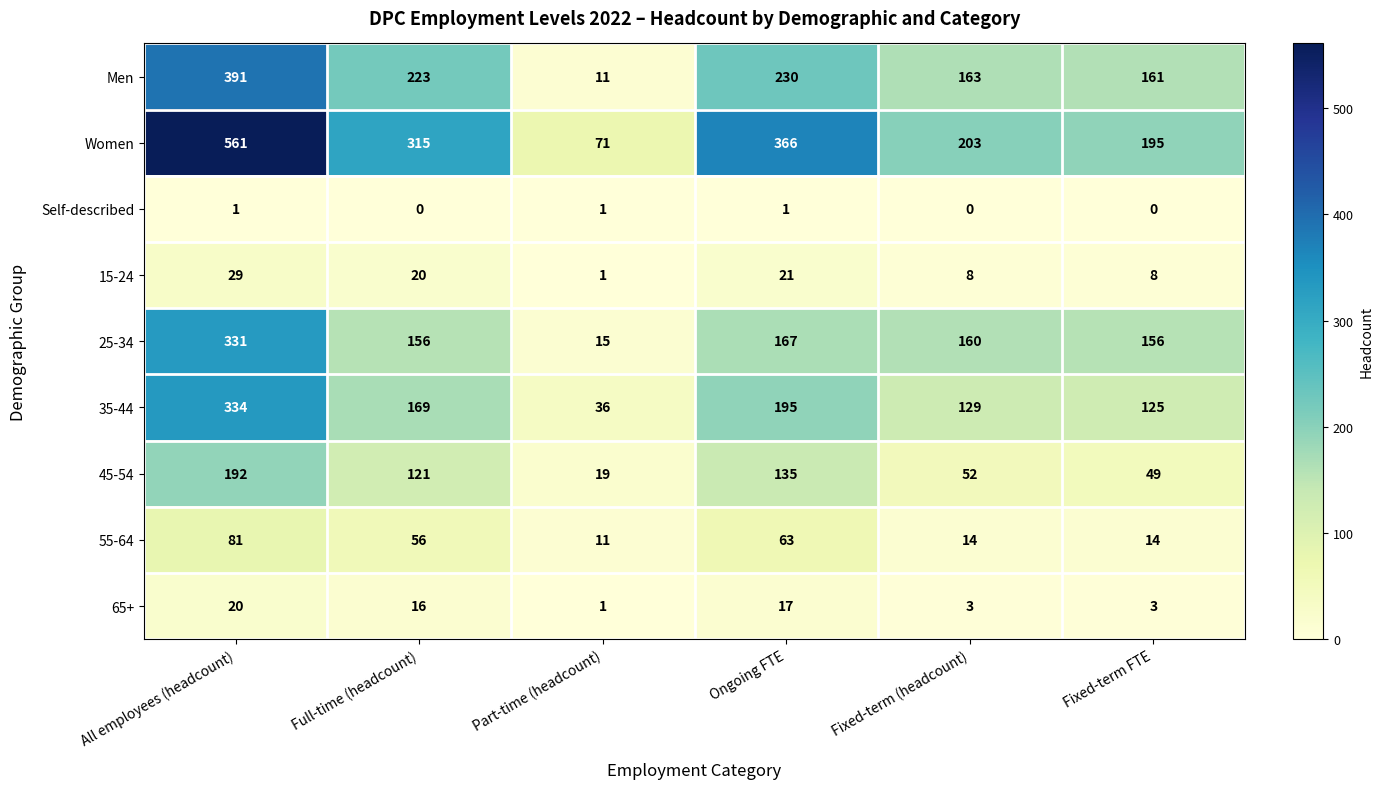

True or false: Men has a value of 52 at Fixed-term (headcount).

False